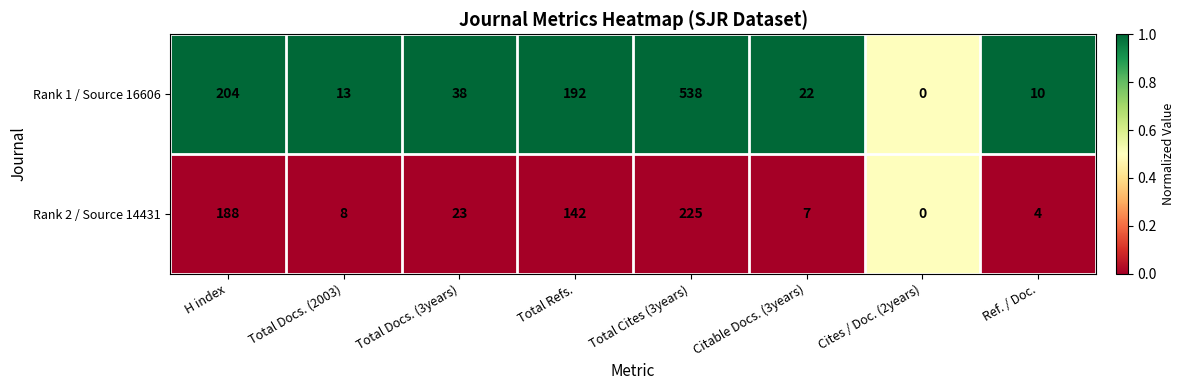

What is the average value of the Rank 2 / Source 14431 series?

75